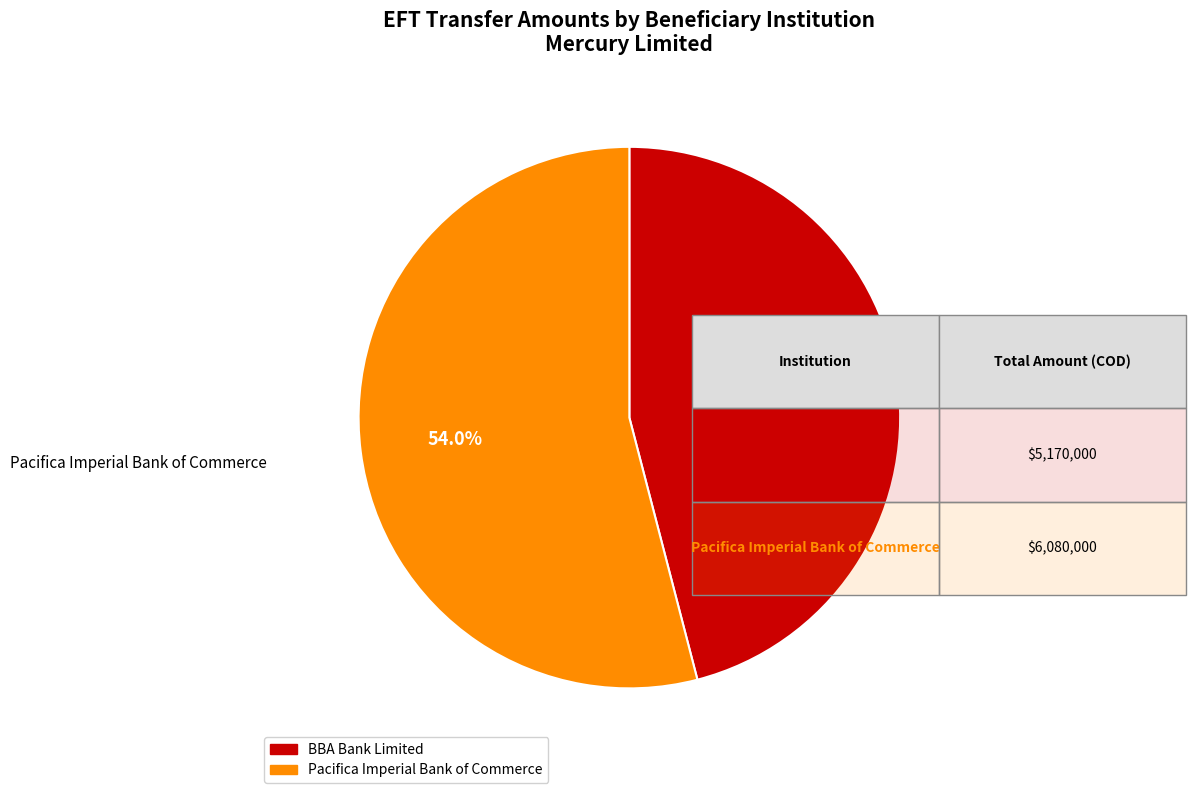

What percentage is NOT represented by Pacifica Imperial Bank of Commerce?

46.0%